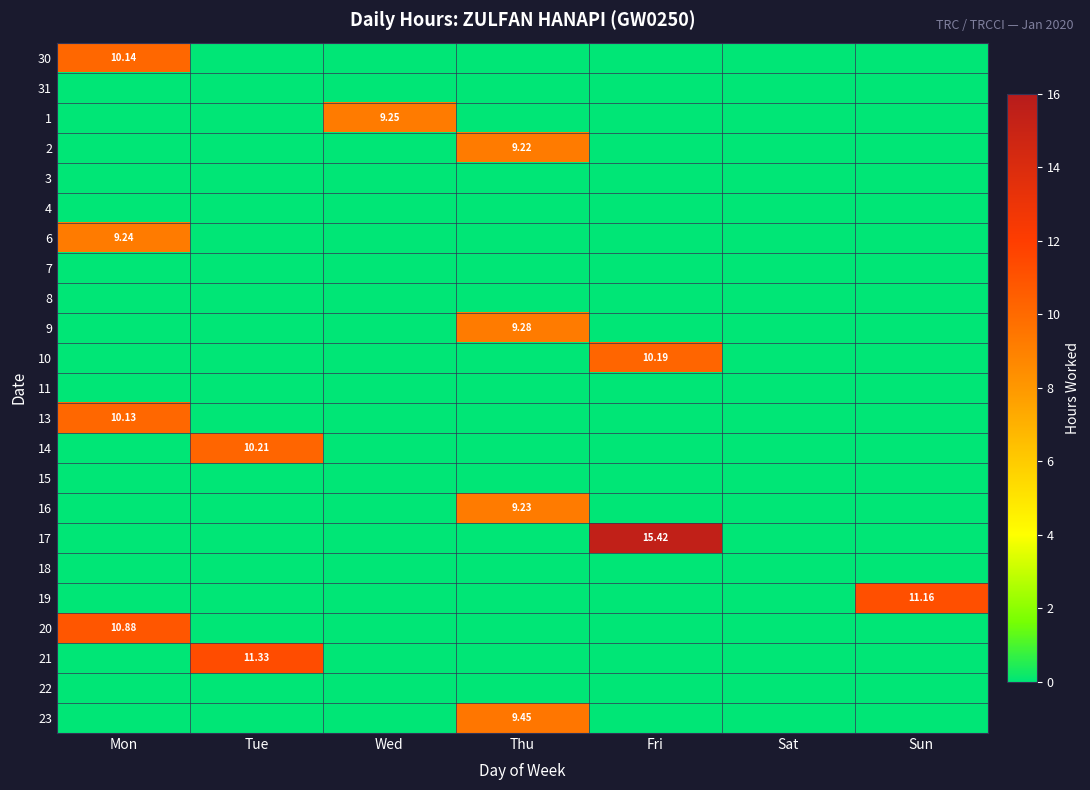

Which series changed the most between Wed and Fri?

17